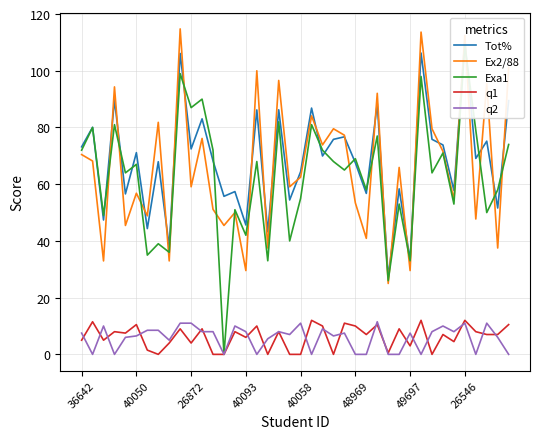

True or false: q1 and Ex2/88 cross at least once.

False